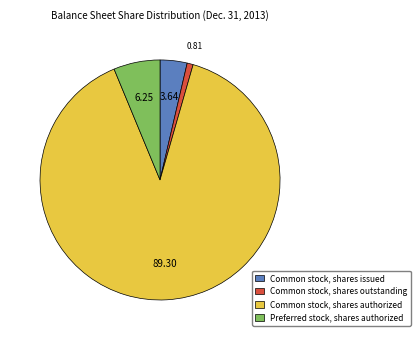

Is it true that Common stock, shares issued is 4% of the pie?

True